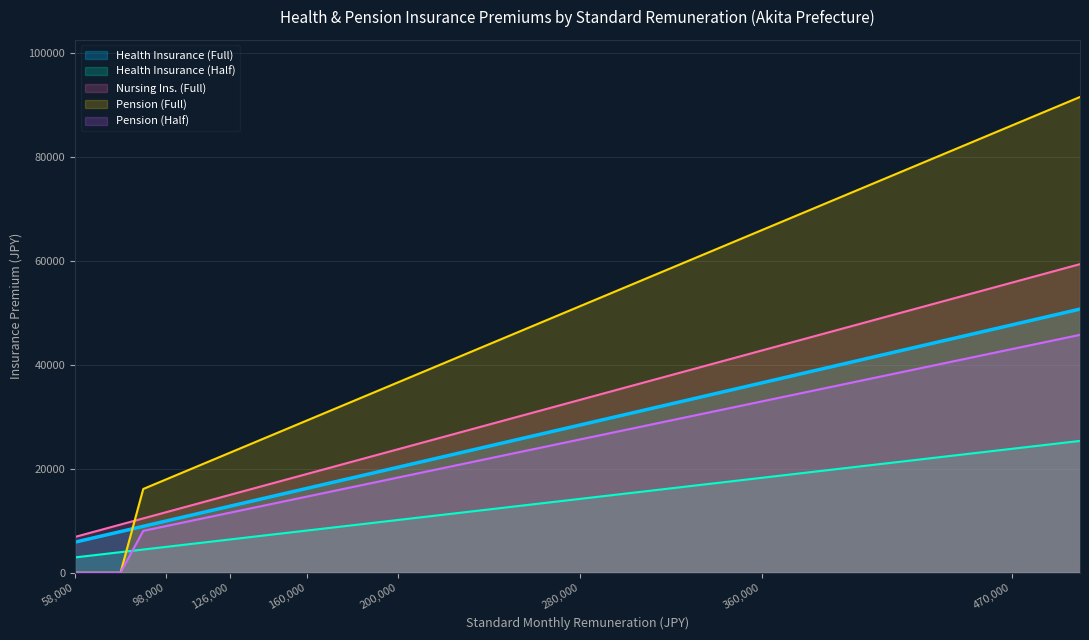

True or false: Pension (Half) has more than 1 interior local peaks.

False